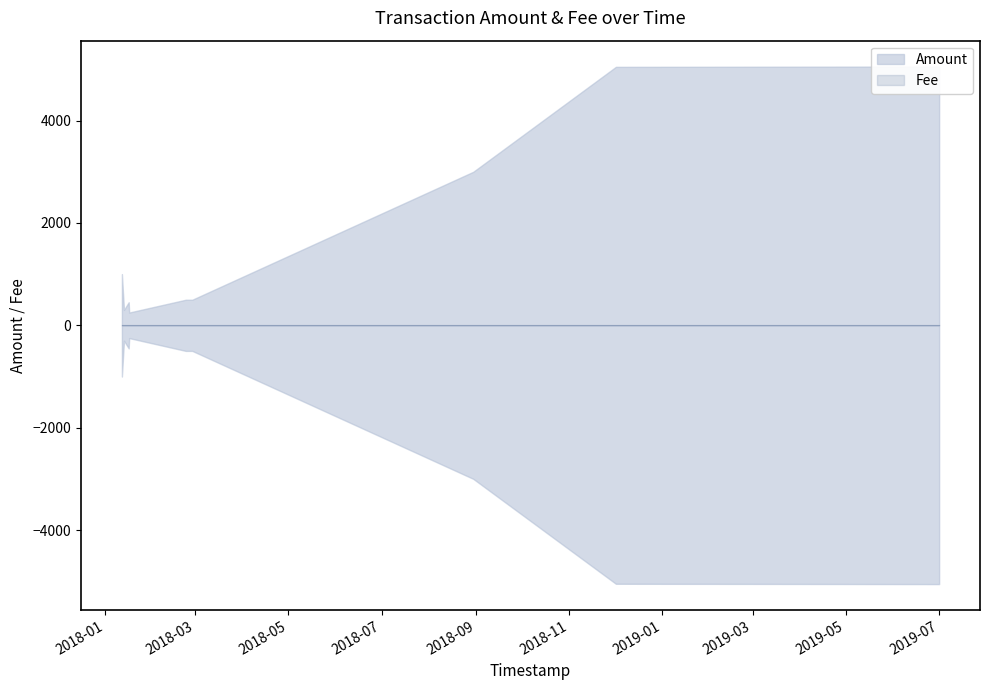

True or false: Fee has a value of 0.0 at 2018-12-01 11:26:17.

False